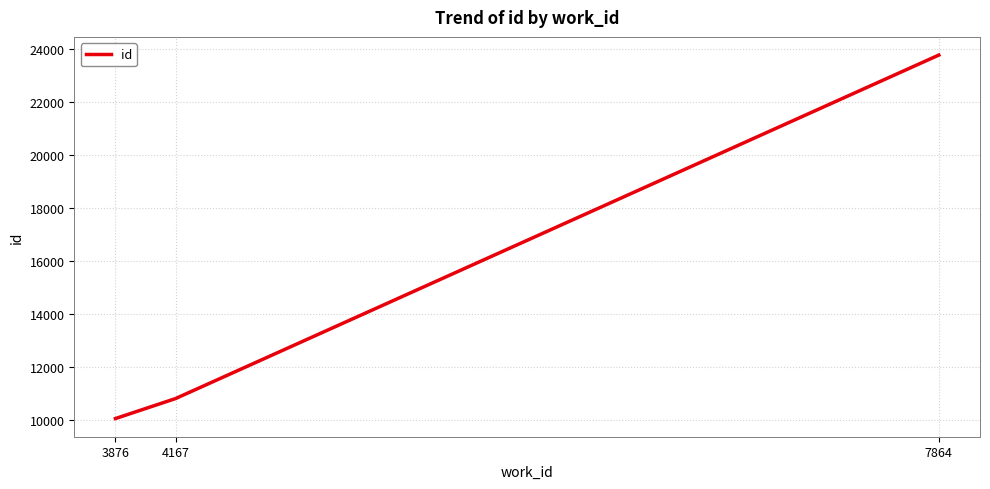

Is it true that the value at 3876 is 4826?

False